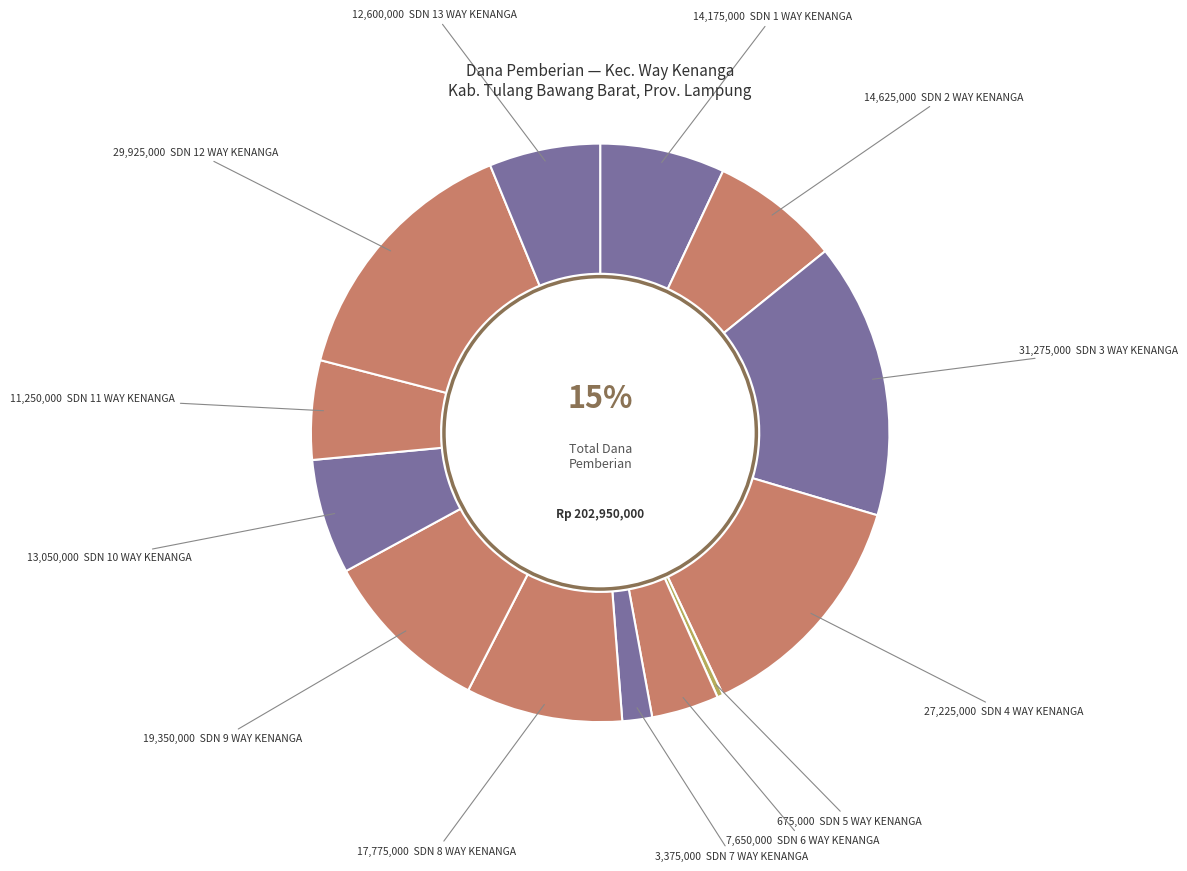

Is SDN 7 WAY KENANGA the majority of the pie?

No